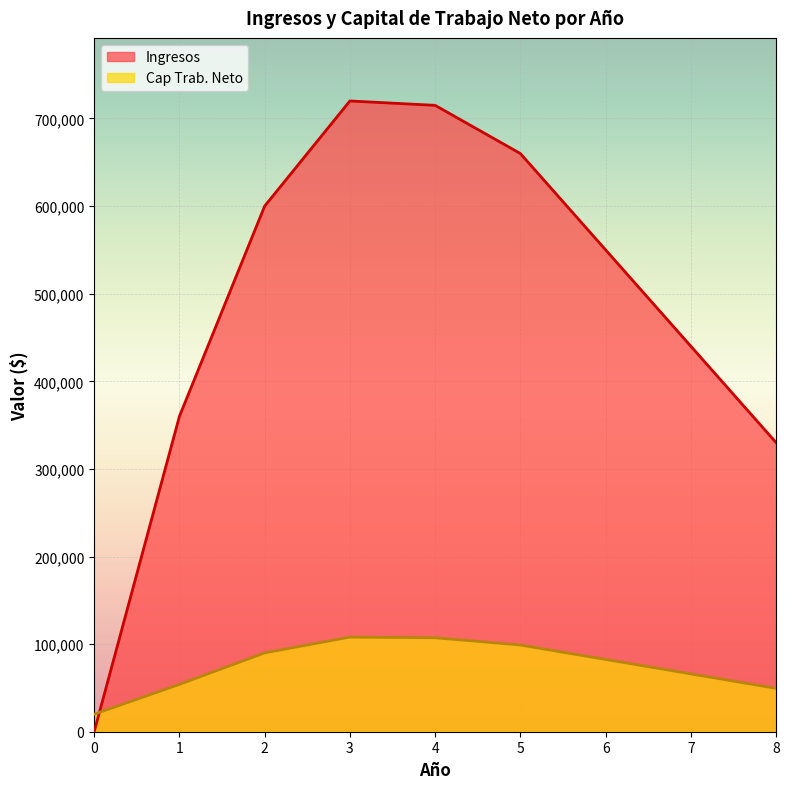

What is the value of the Ingresos point at the 2nd from the left?

360000